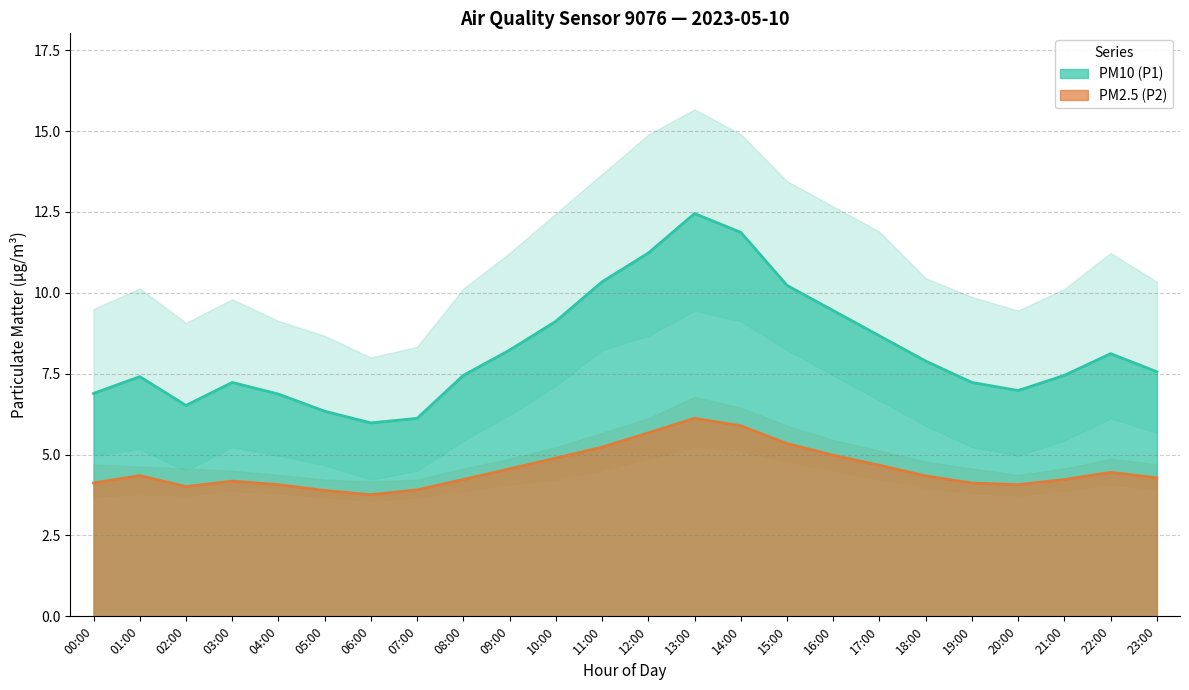

In PM10 (P1), how many points are higher than both neighbors (excluding endpoints)?

4